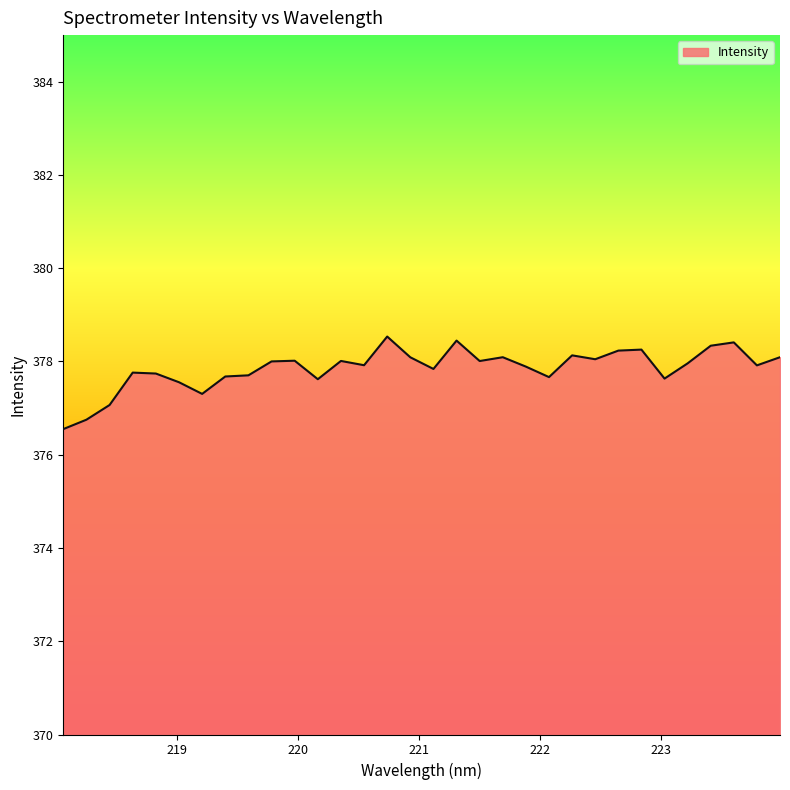

What is the difference between the maximum and minimum values?

2.0